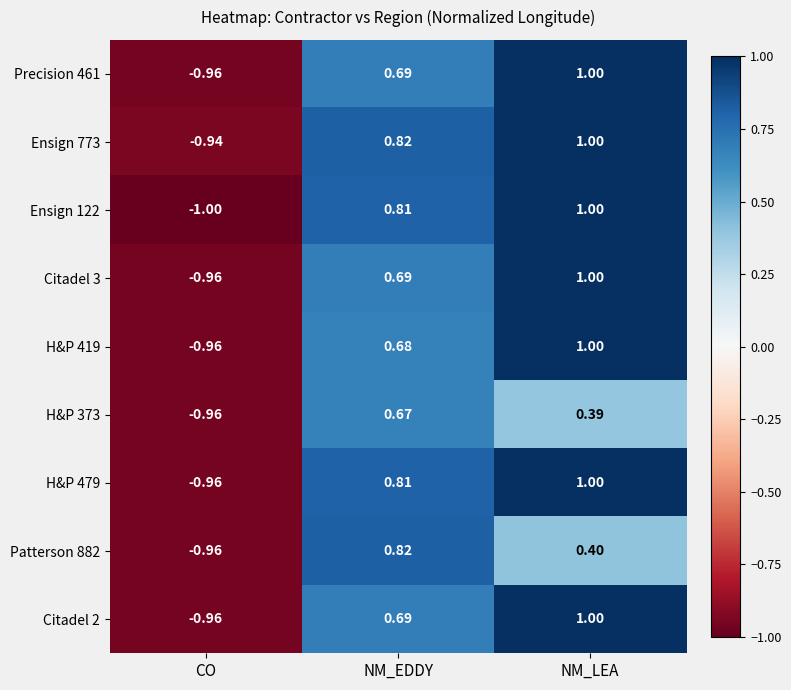

Rank the categories by Patterson 882 value from highest to lowest.

NM_EDDY, NM_LEA, CO